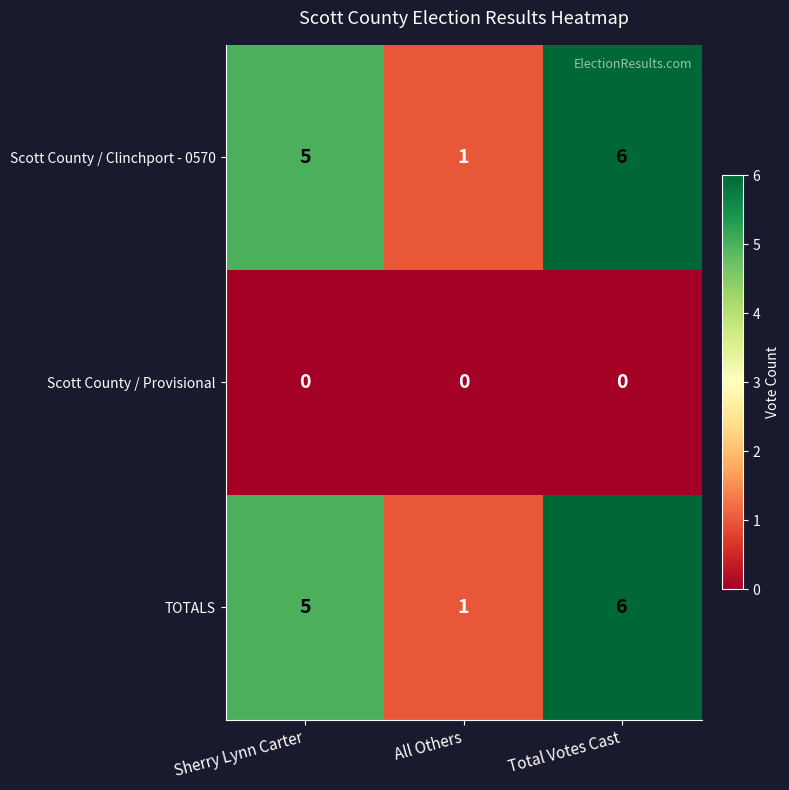

What is the sum of the Scott County / Clinchport - 0570 values at Total Votes Cast and Sherry Lynn Carter?

11